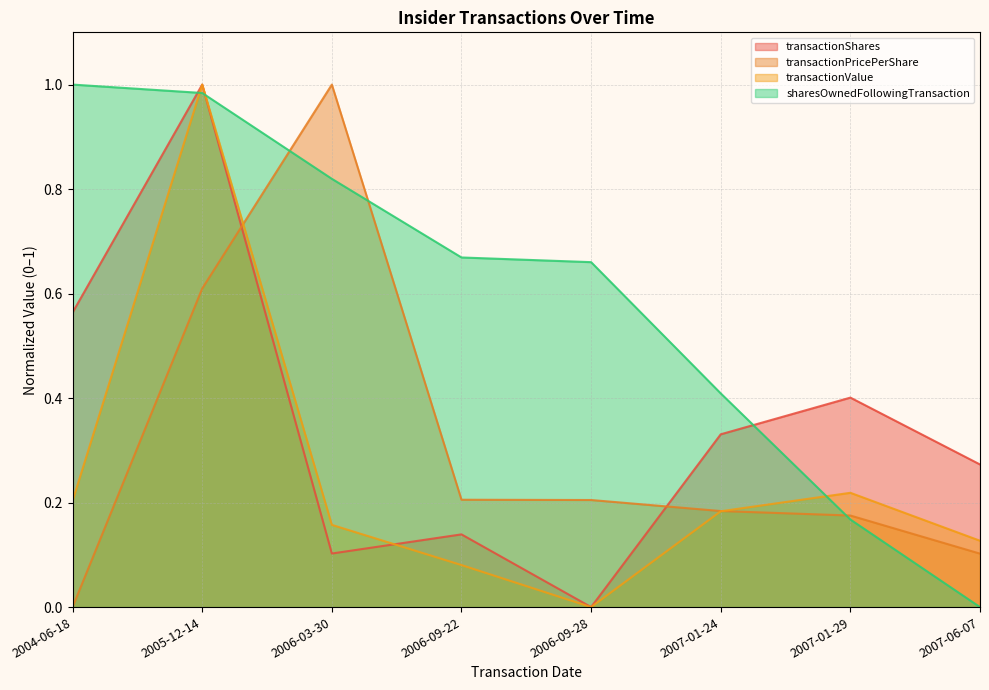

Where is the first local minimum for transactionValue?

2006-09-28